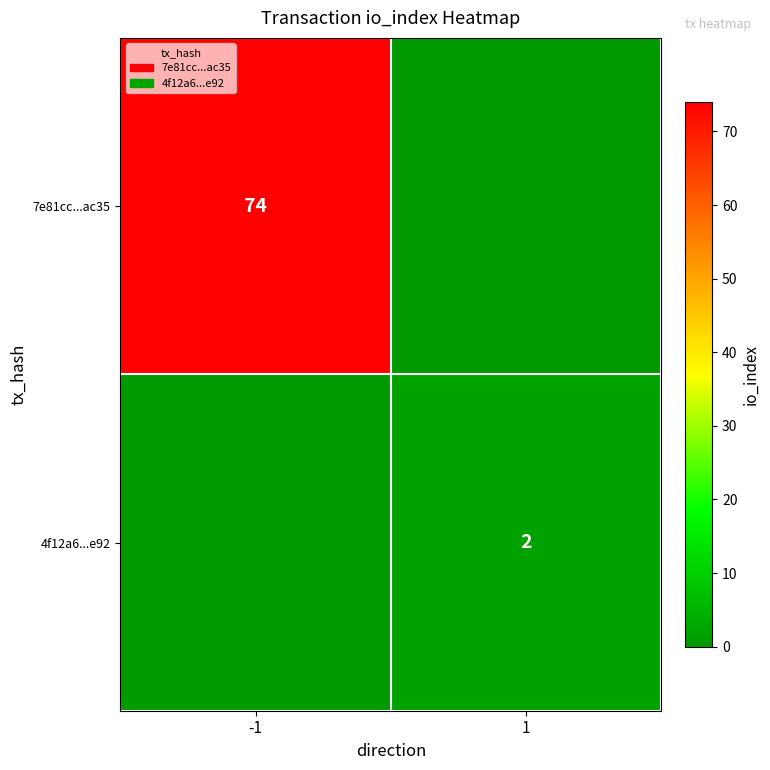

True or false: 4f12a6...e92 has a value of 1 at 1.

False